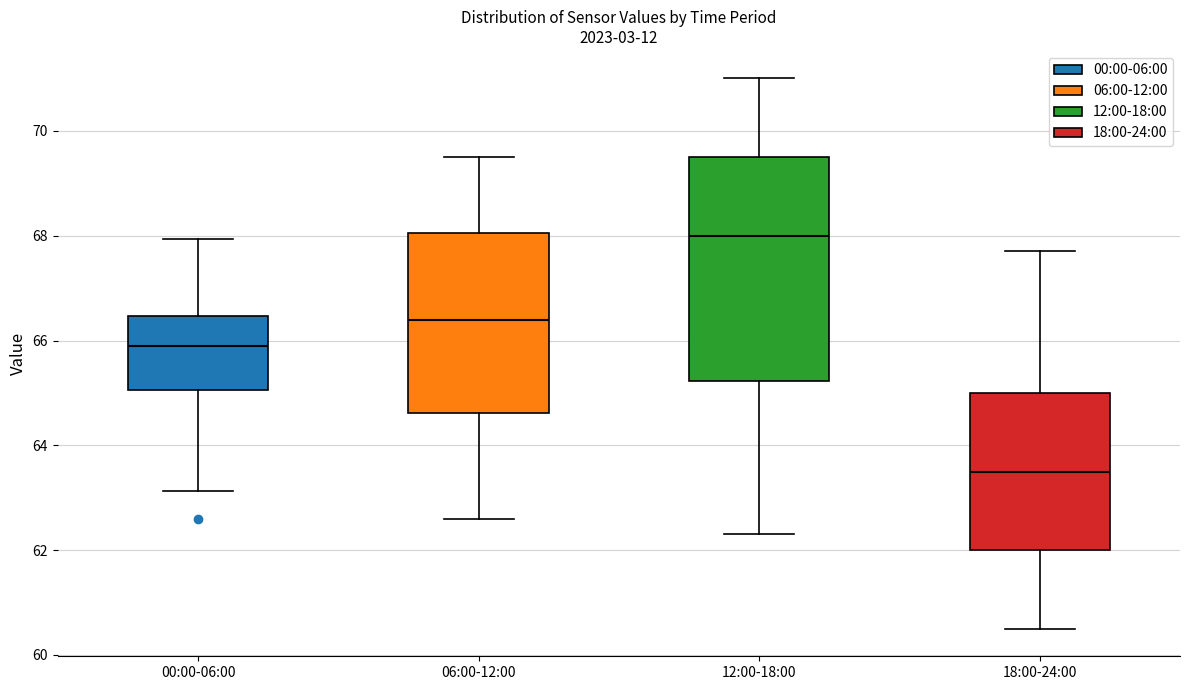

Reading left to right, transcribe this box plot: for each box, give where its median line is, the range the box spans, and where its two whiskers end, as read against the y-axis. The values are not printed on the chart, so give them approximately, as read against the axis.

00:00-06:00: median 65.8, box 65.0 to 66.4, whiskers 63.2 to 68.0
06:00-12:00: median 66.4, box 64.6 to 68.0, whiskers 62.6 to 69.6
12:00-18:00: median 68.0, box 65.2 to 69.6, whiskers 62.4 to 71.0
18:00-24:00: median 63.6, box 62.0 to 65.0, whiskers 60.6 to 67.8